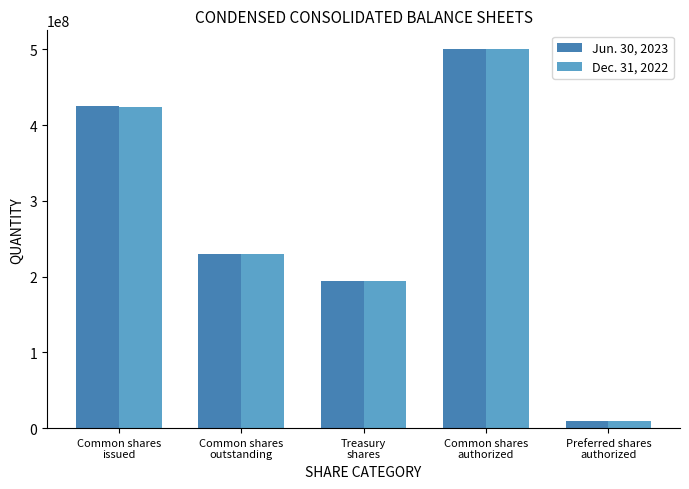

What is the approximate value of Jun. 30, 2023 at Treasury
shares, to the nearest 100?

194249500